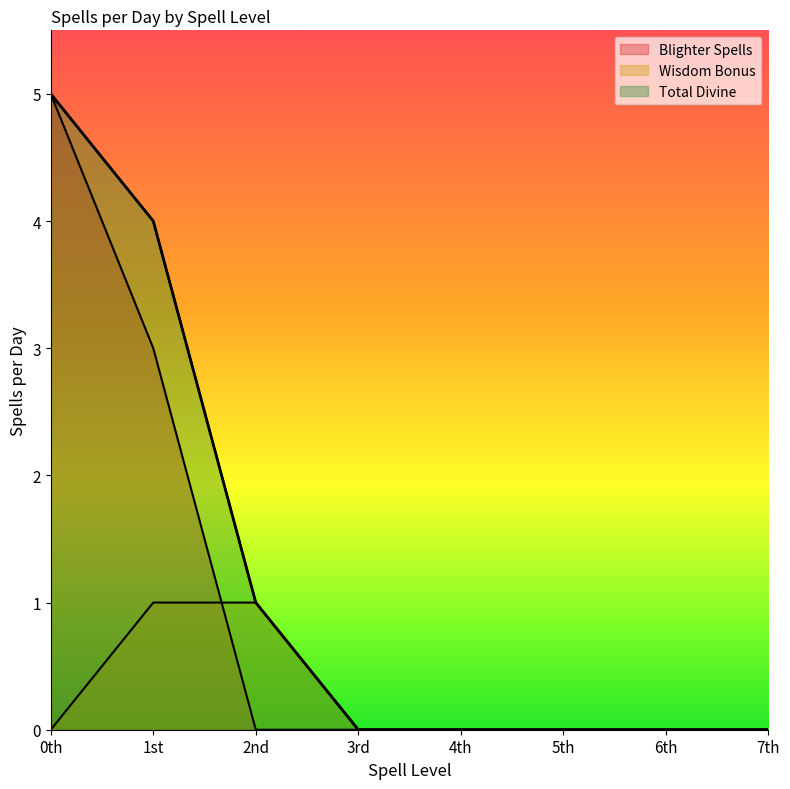

Where do Blighter Spells and Wisdom Bonus first cross each other?

1st and 2nd